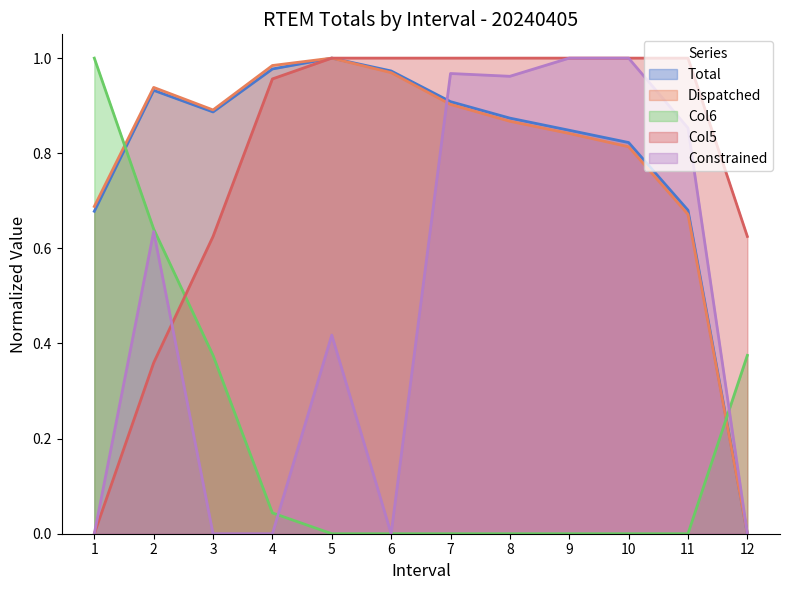

What are all the series names shown in the legend?

Total, Dispatched, Col6, Col5, Constrained